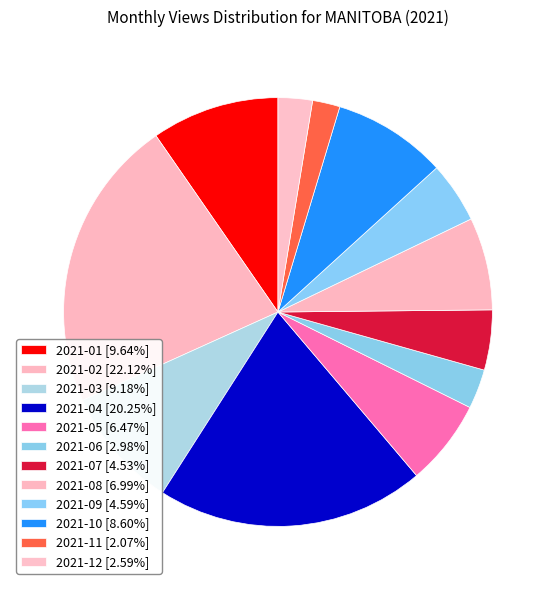

Which has a higher value, 2021-06 or 2021-02?

2021-02